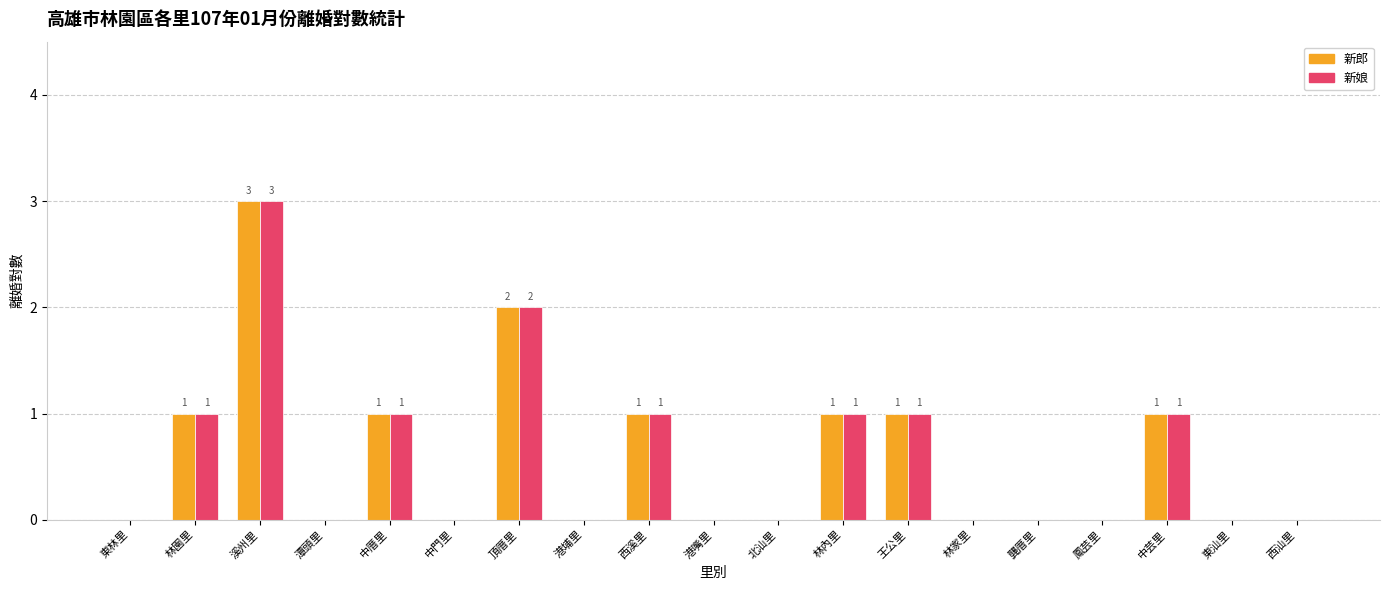

Which category has the highest value across all series?

溪州里